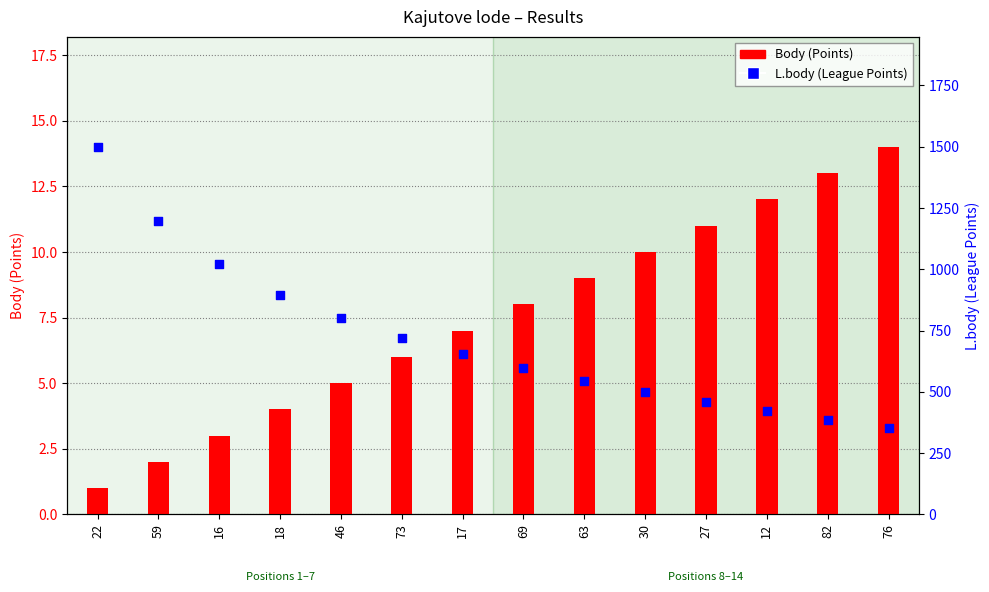

What are all the series names shown in the legend?

Body, L.body